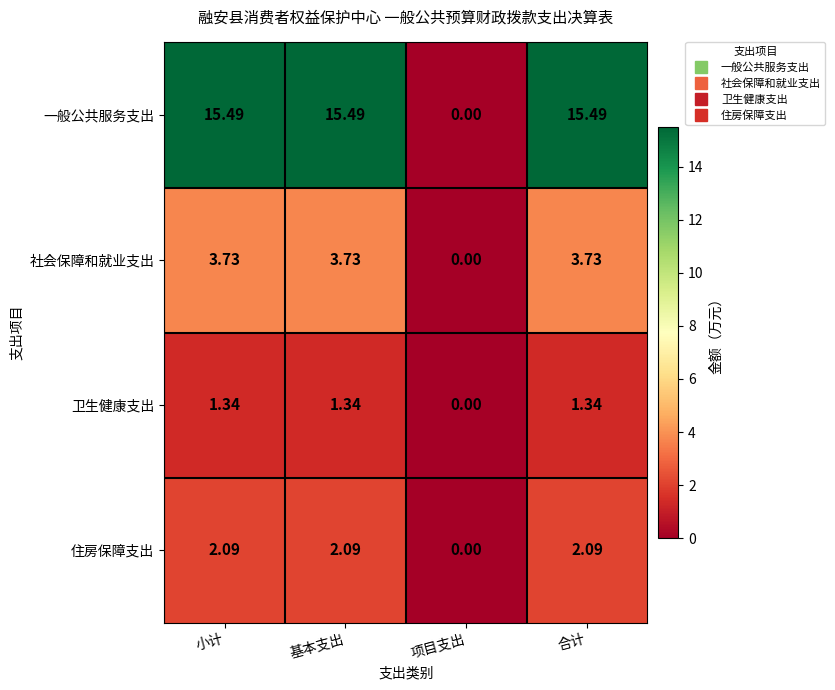

At how many categories does at least one series exceed 10?

3